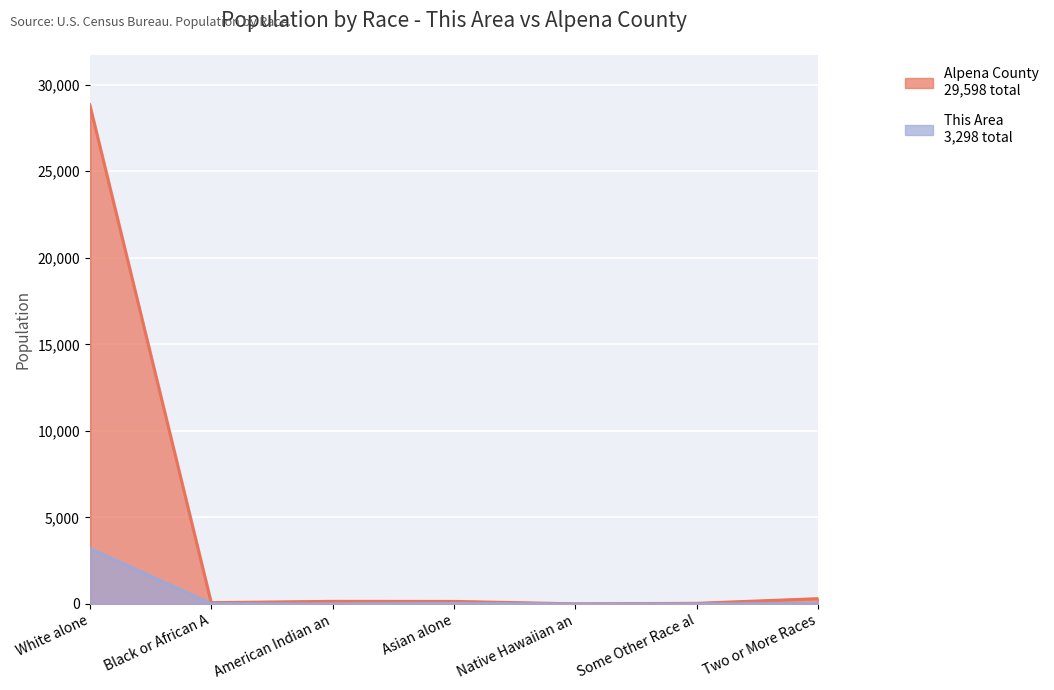

Which series changed the most between White alone and Native Hawaiian an?

Alpena County